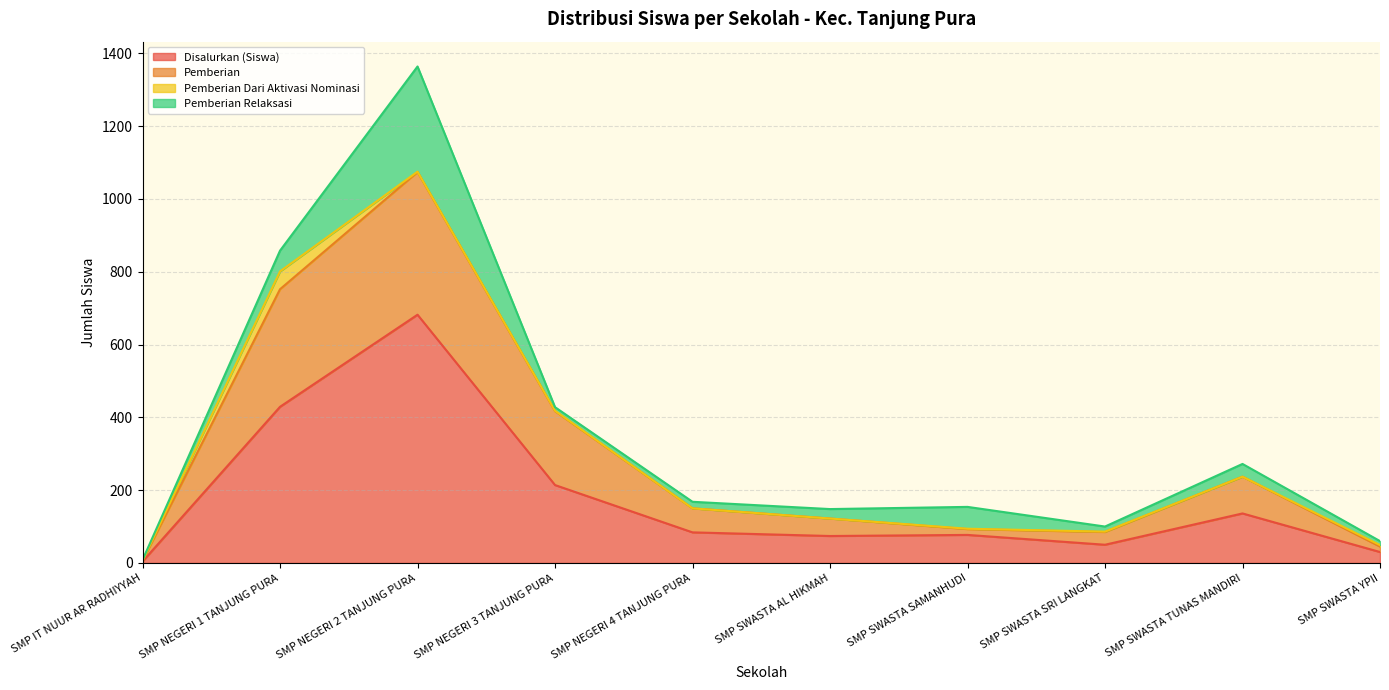

What is the label of the 2nd point from the right?

SMP SWASTA TUNAS MANDIRI